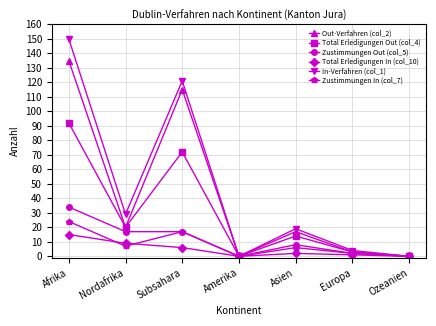

At which label is Total Erledigungen In (col_10) closest to 7?

Subsahara